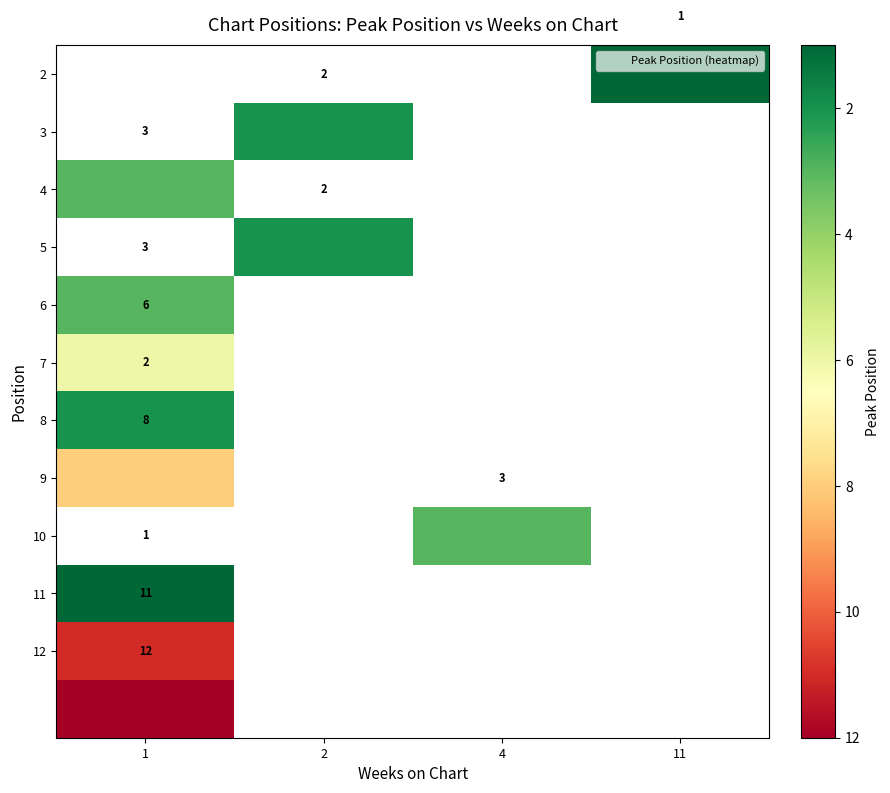

Rank the series by their maximum value, from highest to lowest.

row_0, row_1, row_3, row_11, row_10, row_7, row_5, row_2, row_4, row_8, row_9, row_6